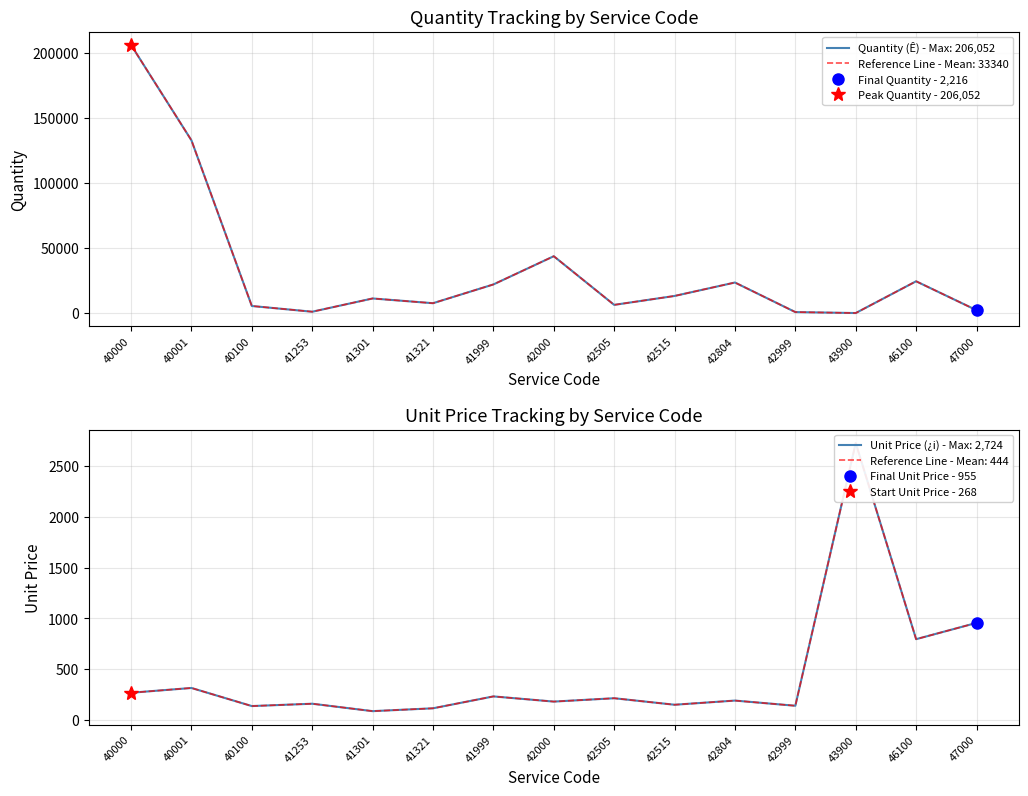

Which category has the lowest value in the Unit Price (¿i) series?

41301